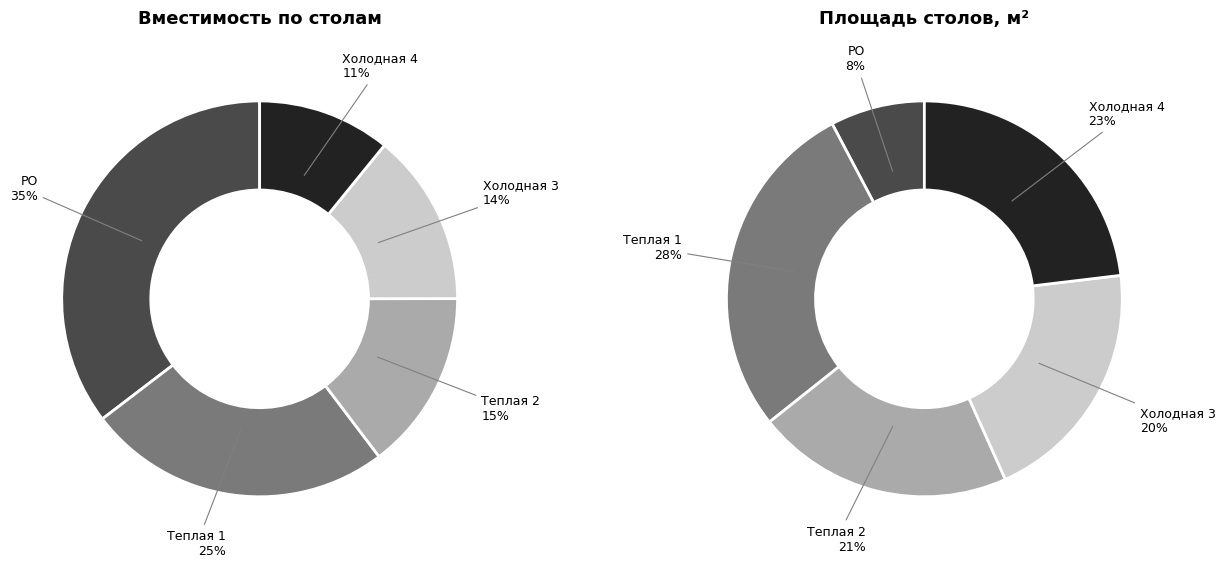

The Холодная 4 slice represents 23% of the pie. True or false?

True